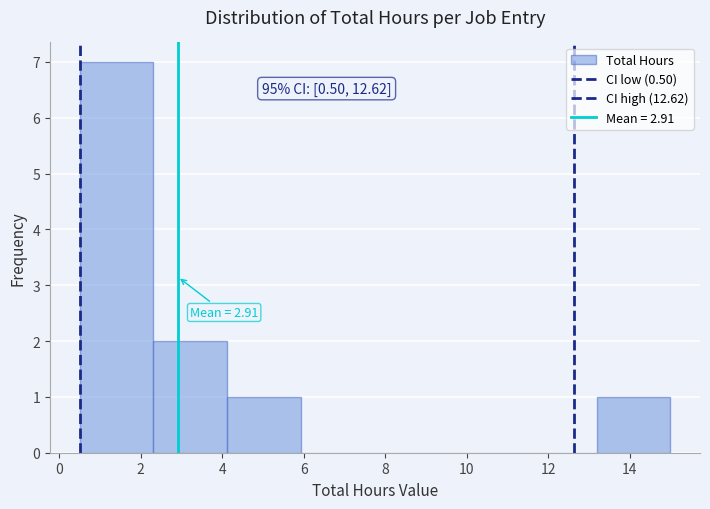

Which range on the x-axis has the tallest bar?

0.6 to 2.4